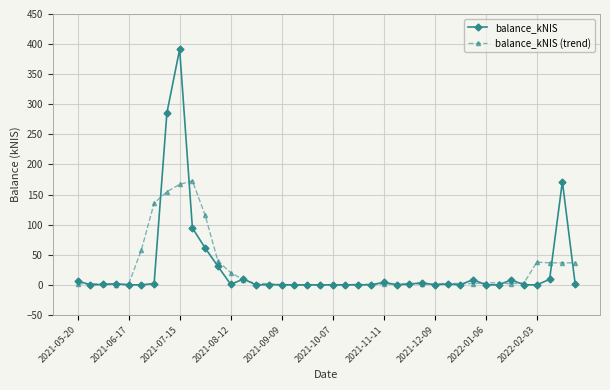

Which series has the widest spread of values?

balance_kNIS